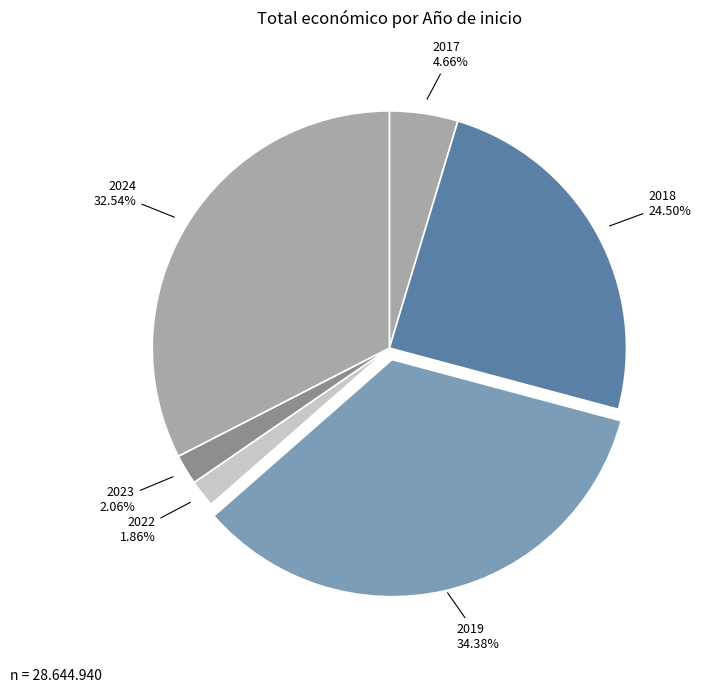

To the nearest percent, what is the difference between the largest and smallest slice percentages?

33%